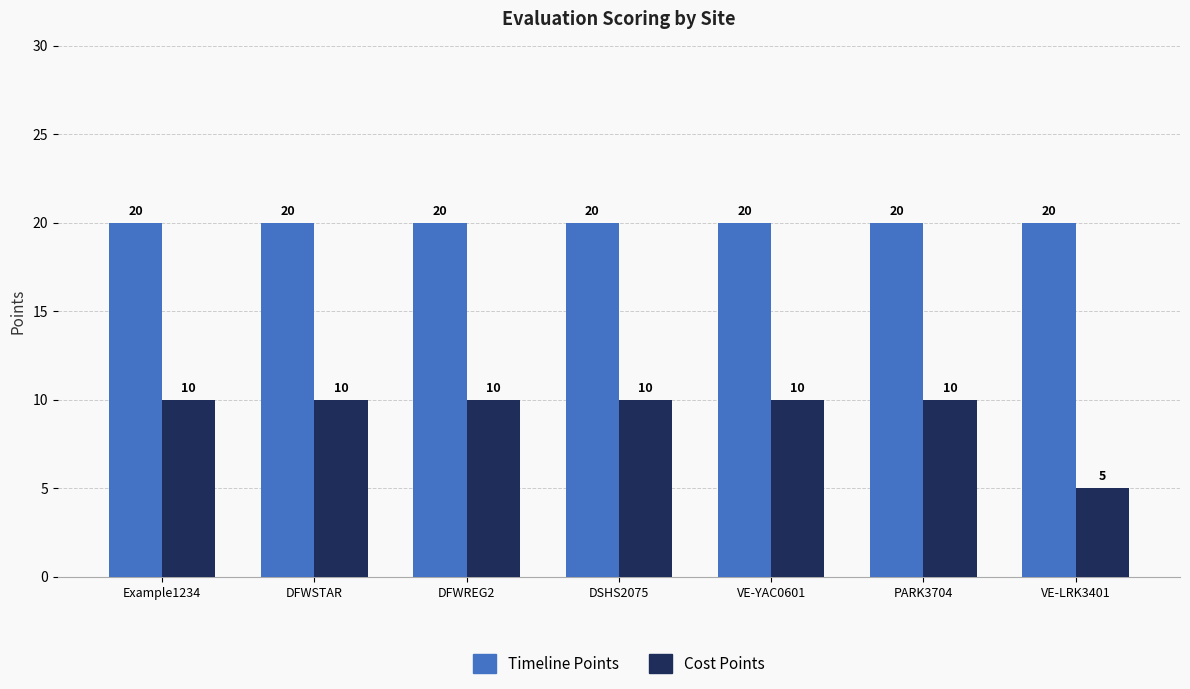

Reading left to right, what are all the values shown in this chart?

Timeline Points: Example1234=20	DFWSTAR=20	DFWREG2=20	DSHS2075=20	VE-YAC0601=20	PARK3704=20	VE-LRK3401=20
Cost Points: Example1234=10	DFWSTAR=10	DFWREG2=10	DSHS2075=10	VE-YAC0601=10	PARK3704=10	VE-LRK3401=5